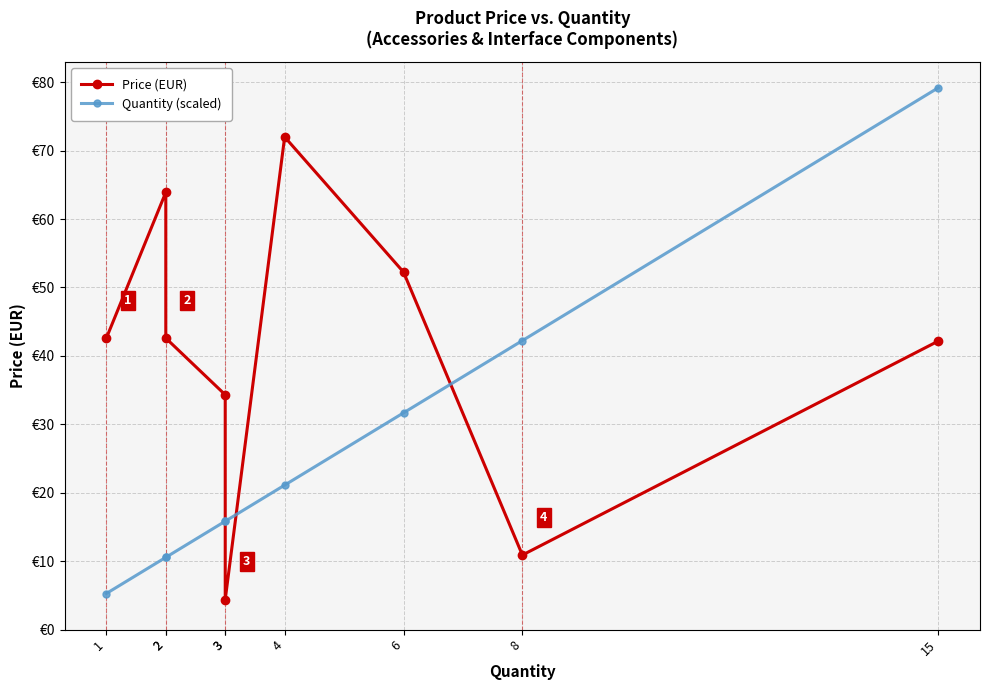

Reading left to right, transcribe all the data shown in this chart.

Price (EUR): 42.6	63.9	42.6	34.3	4.4	72.0	52.2	10.9	42.2
Quantity (scaled): 5.3	10.6	10.6	15.8	15.8	21.1	31.7	42.2	79.2